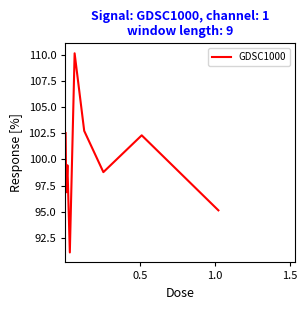

True or false: the data has more than 0 interior local peaks.

True